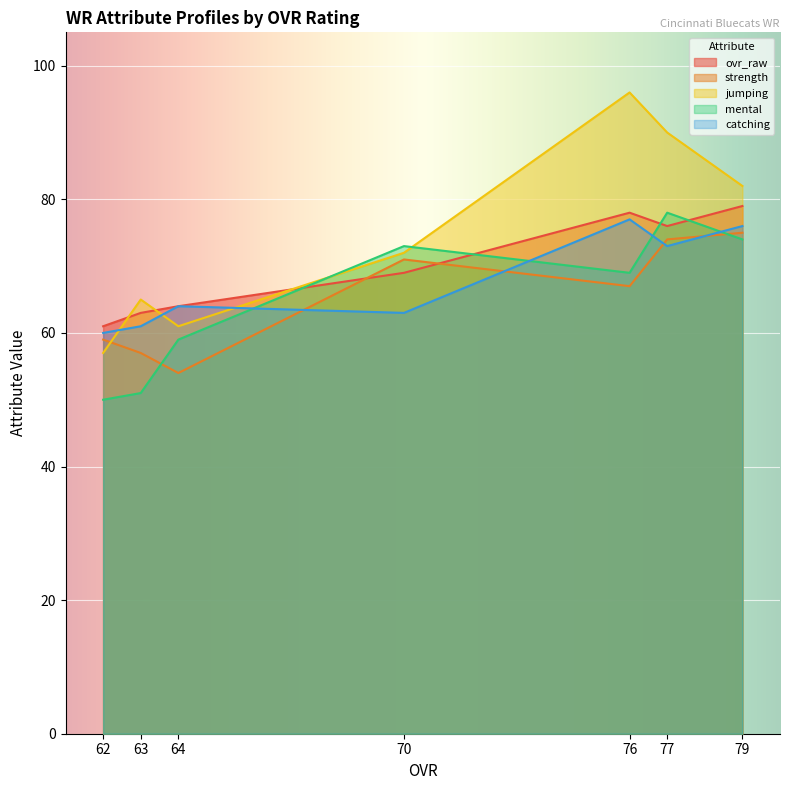

Reading right to left, extract all data points from this chart.

ovr_raw: 62=61	63=63	64=64	70=69	76=78	77=76	79=79
strength: 62=59	63=57	64=54	70=71	76=67	77=74	79=75
jumping: 62=57	63=65	64=61	70=72	76=96	77=90	79=82
mental: 62=50	63=51	64=59	70=73	76=69	77=78	79=74
catching: 62=60	63=61	64=64	70=63	76=77	77=73	79=76